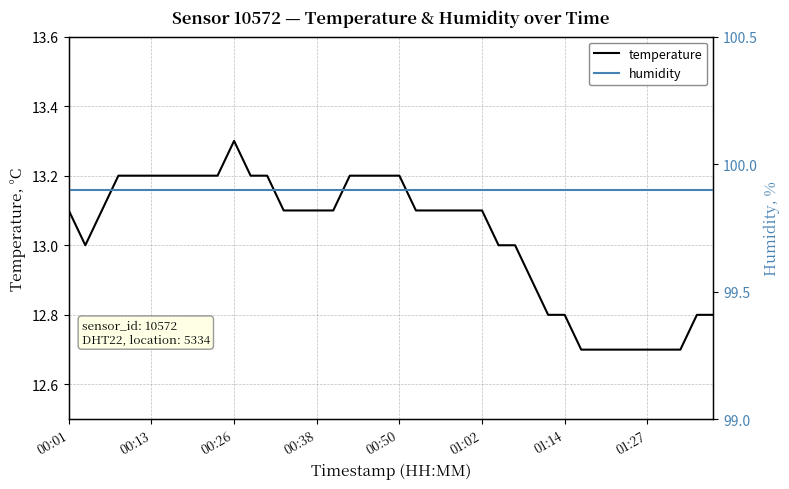

At which label does temperature reach its peak?

00:26